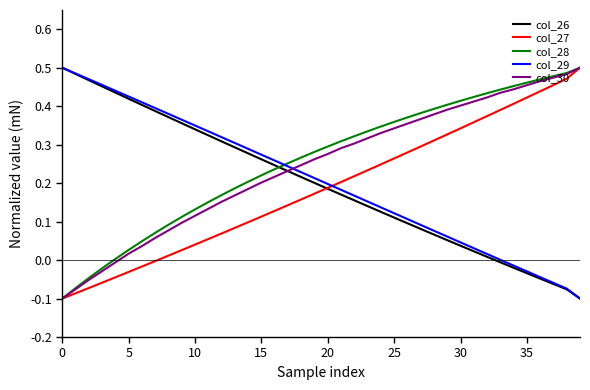

How many intersections are there between col_28 and col_26?

1